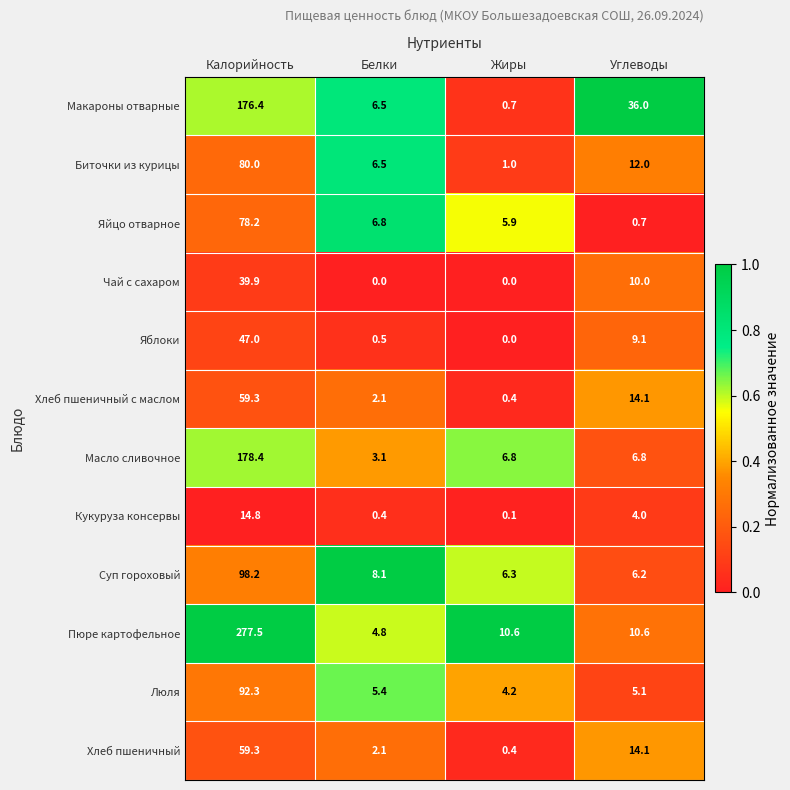

What is the difference between the maximum and minimum values in the Масло сливочное series?

175.3